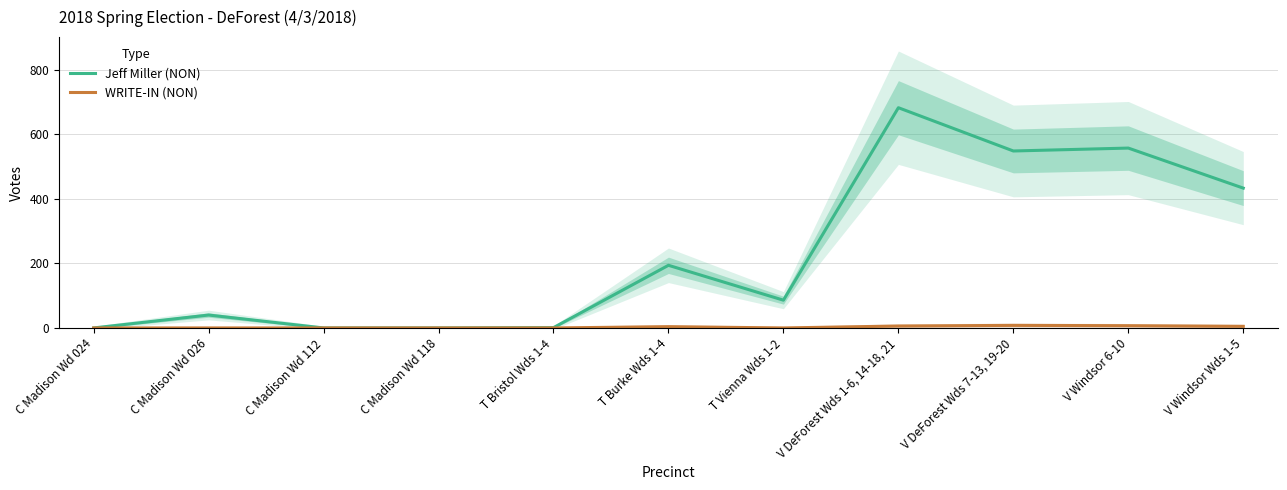

What is the sum of all WRITE-IN (NON) values?

30